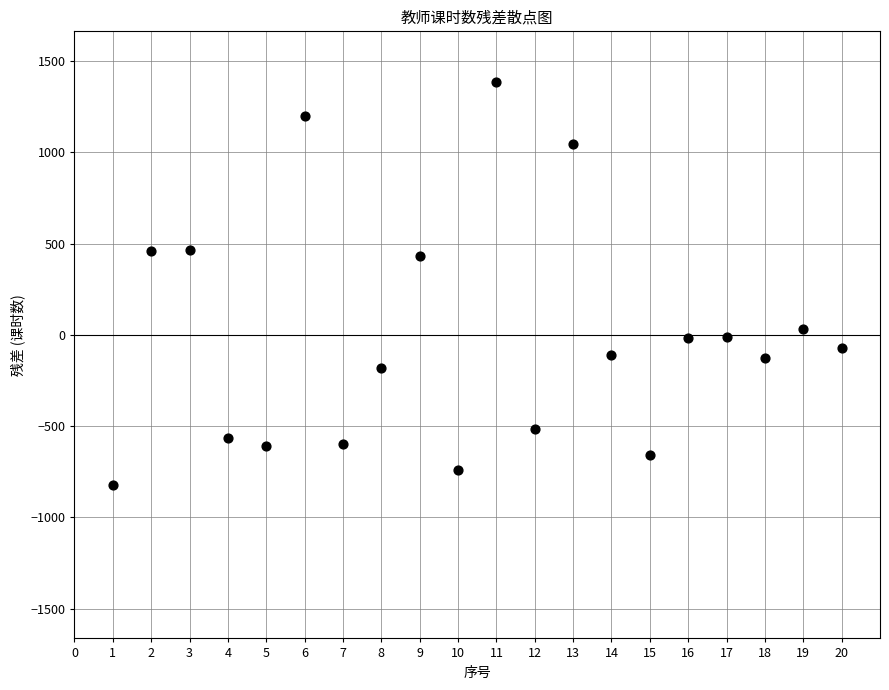

What is the range of Y values (max minus min)?

2208.0